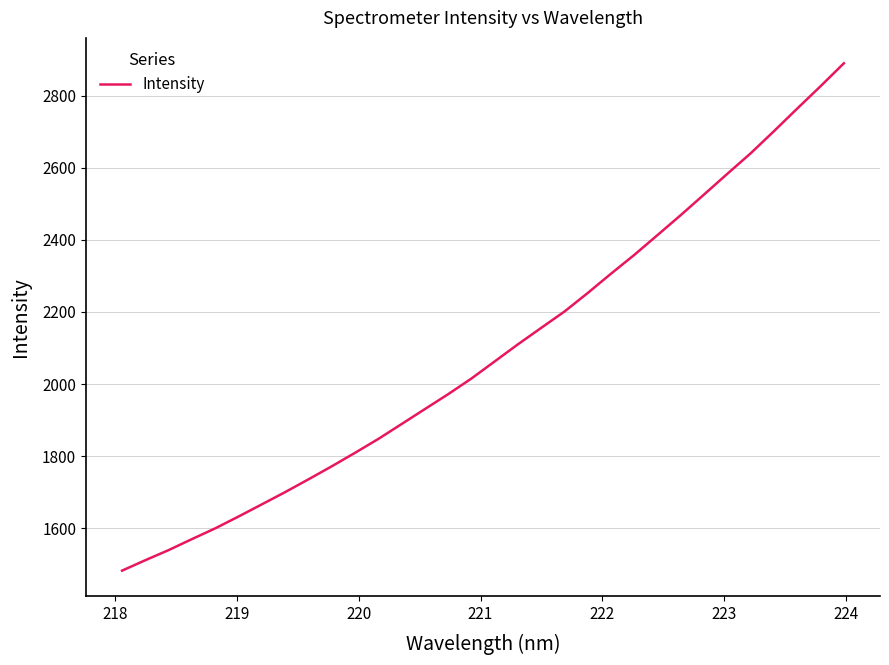

What is the minimum value shown in the chart?

1482.9